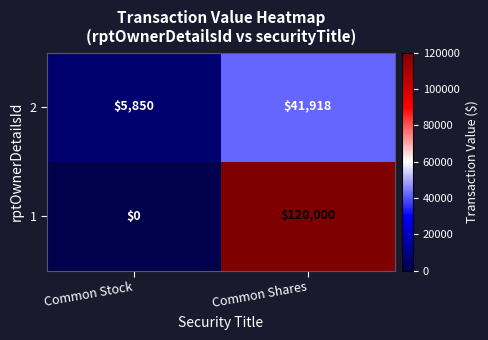

At which category does the chart reach its minimum across all series?

Common Stock